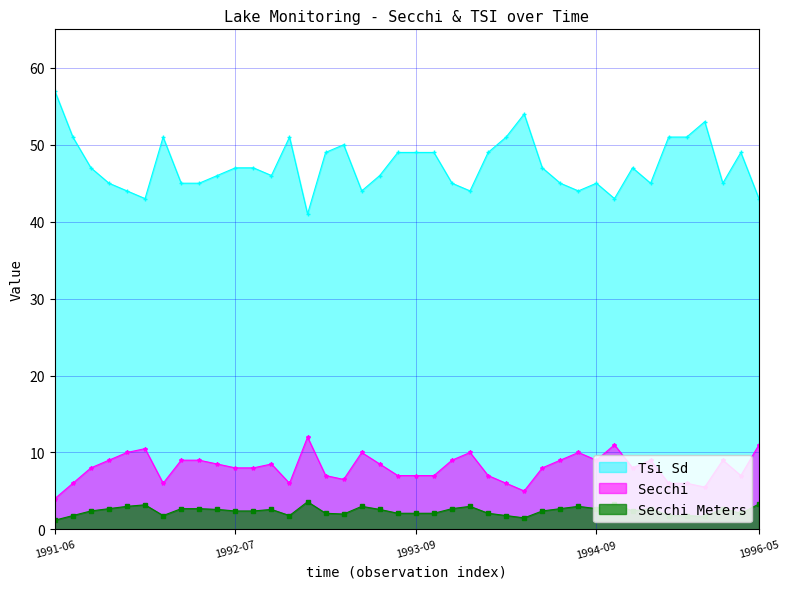

How many values in the Secchi Meters series exceed 2?

30